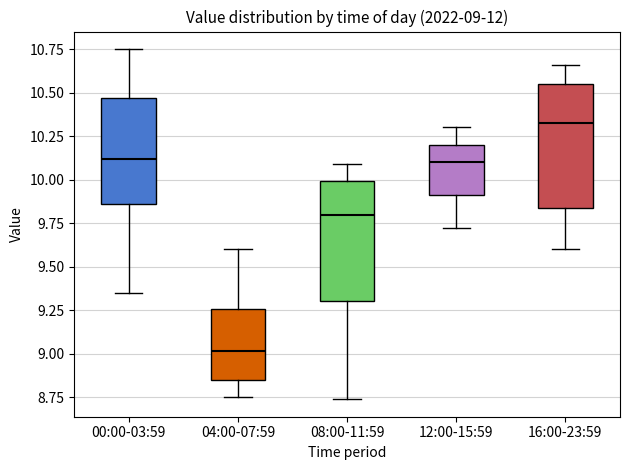

Which box's median line is the lowest?

04:00-07:59